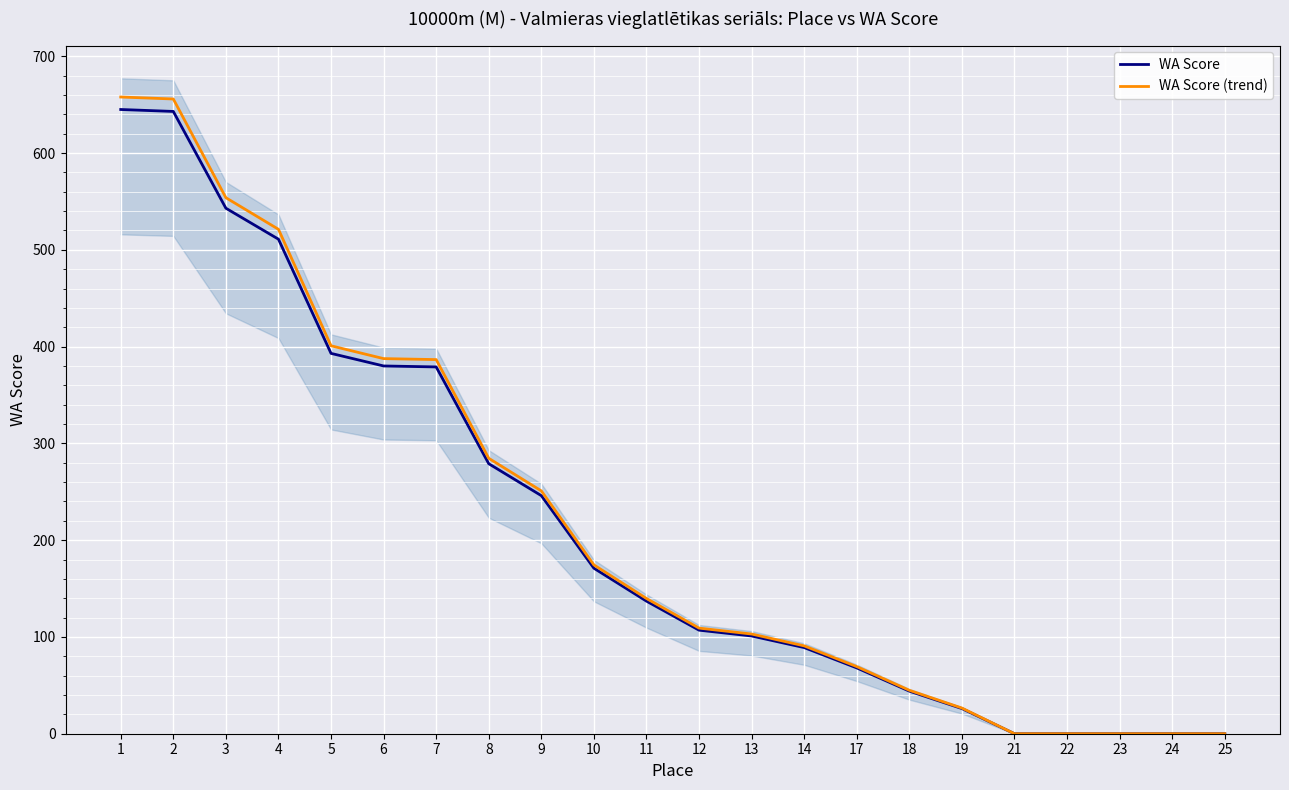

What is the greatest value displayed?

657.9